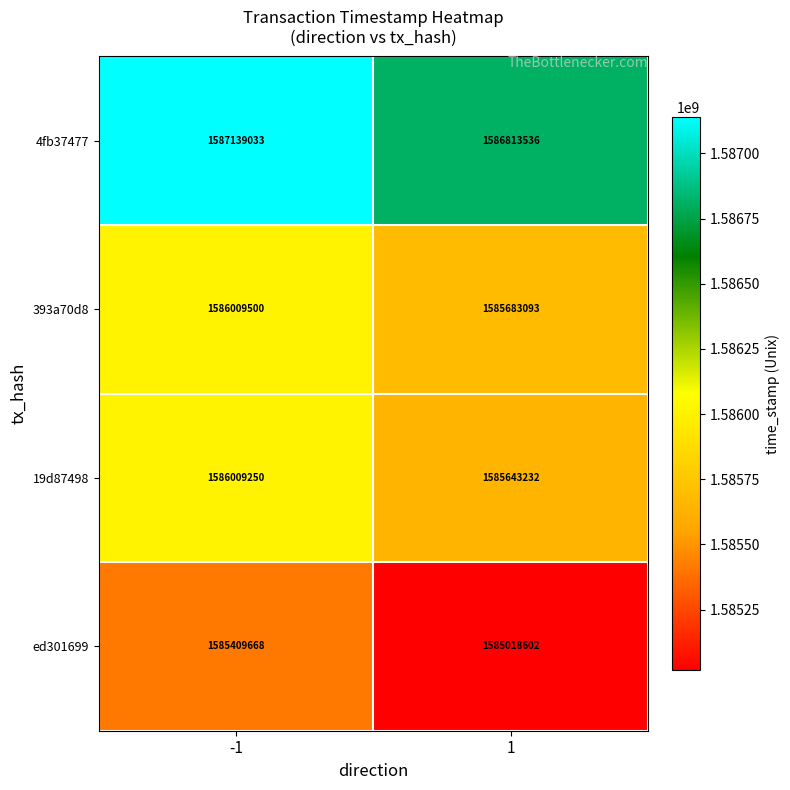

What is the greatest value displayed?

1587139033